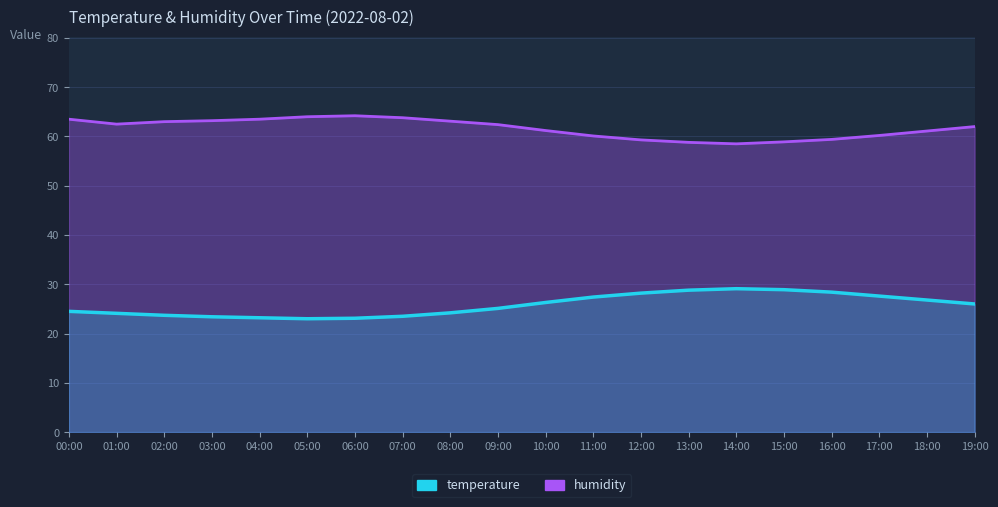

At which label is humidity closest to 61?

18:00